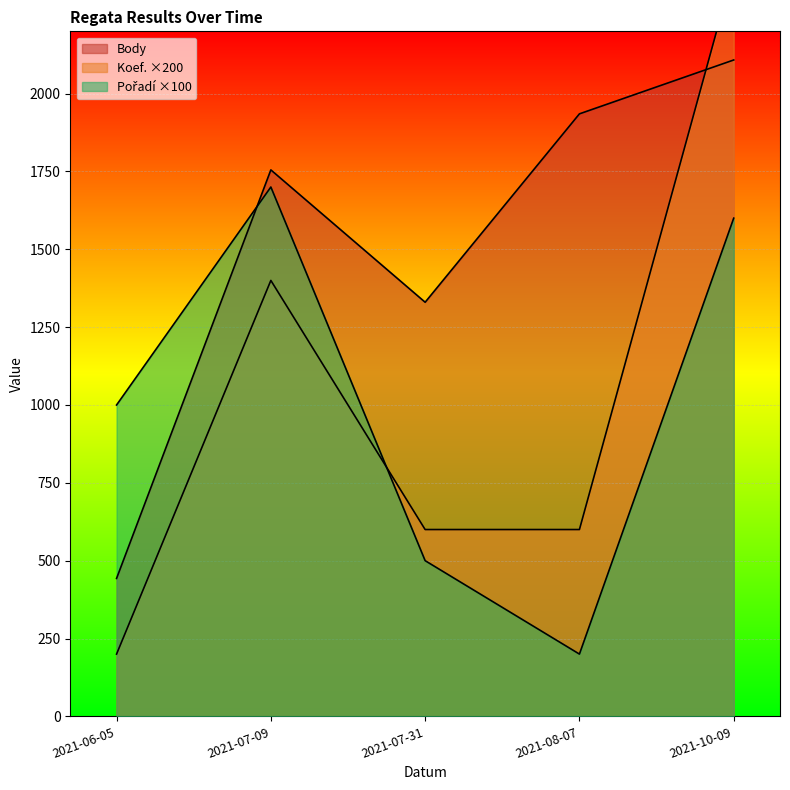

Reading left to right, what are all the values shown in this chart?

Body: 443	1755	1330	1935	2108
Pořadí: 1000	1700	500	200	1600
Koef.: 200	1400	600	600	2400